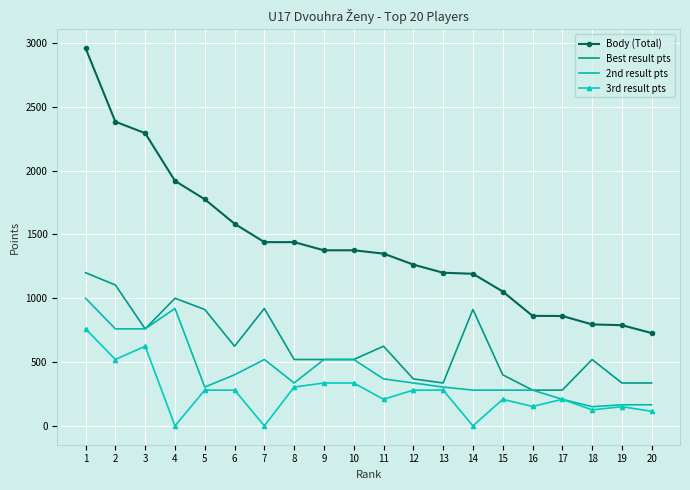

What is the minimum value for Best result pts?

280